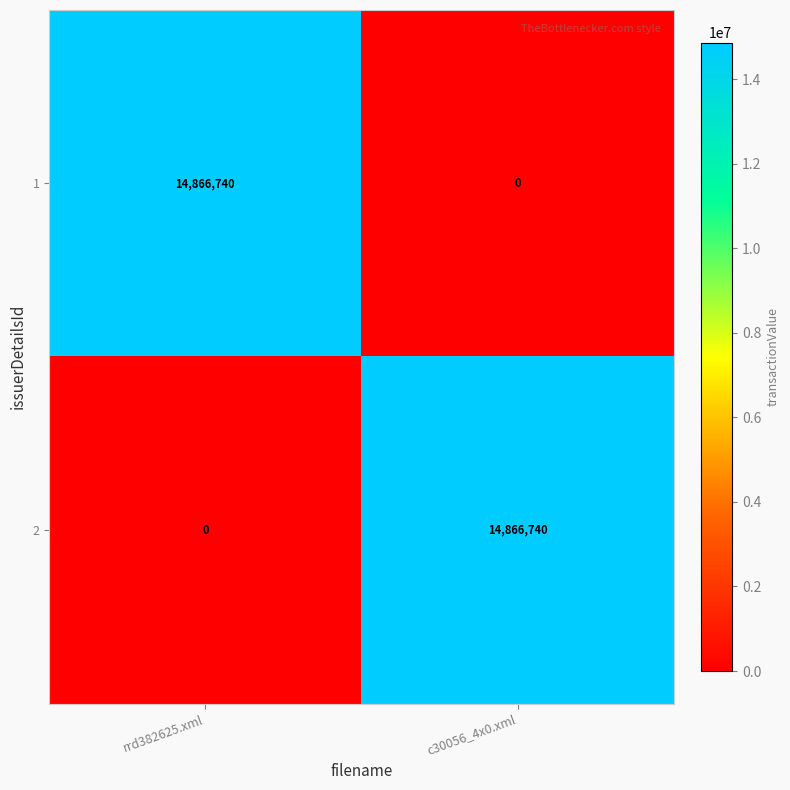

What is the sum of the 2 values at c30056_4x0.xml and rrd382625.xml?

14866740